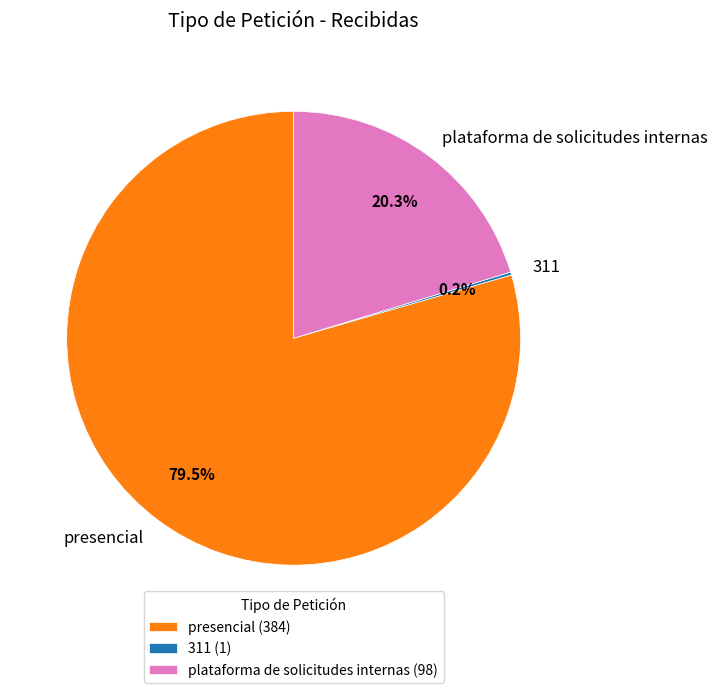

Between plataforma de solicitudes internas and presencial, which is larger?

presencial